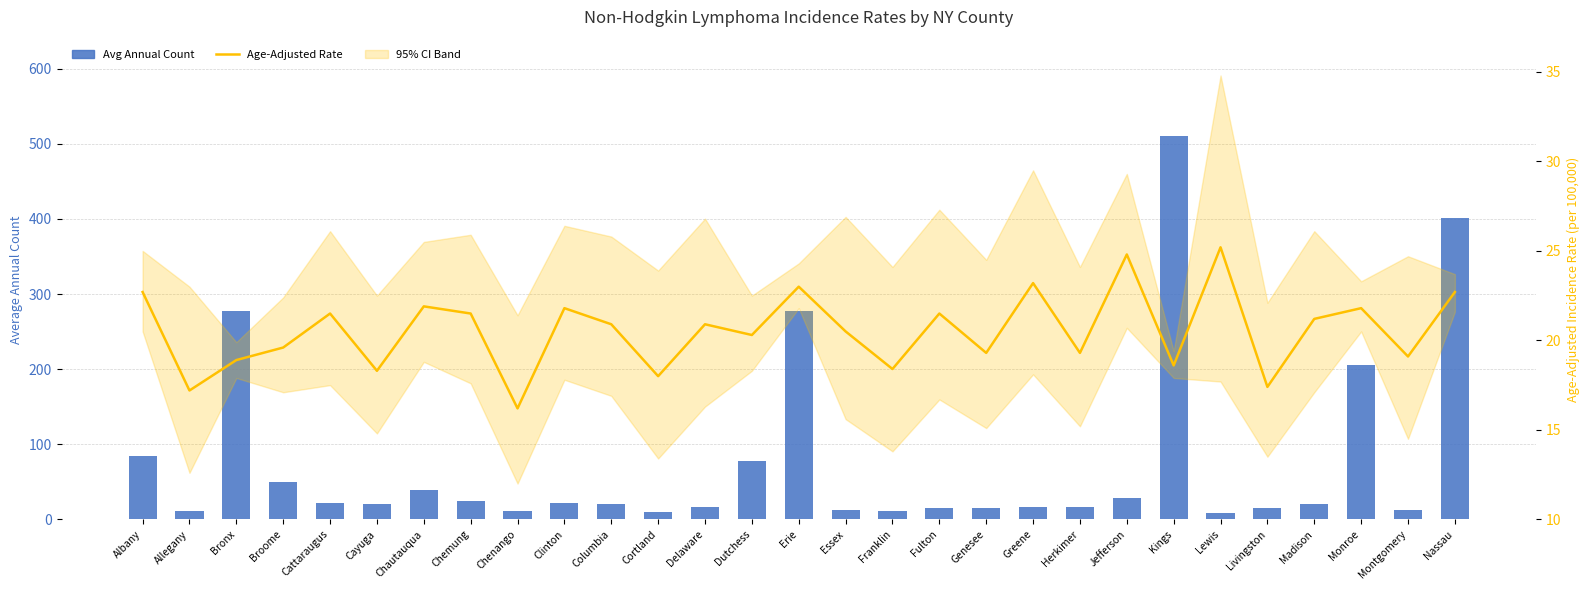

Rank the series at Monroe from lowest to highest value.

Age-Adjusted Rate, Avg Annual Count